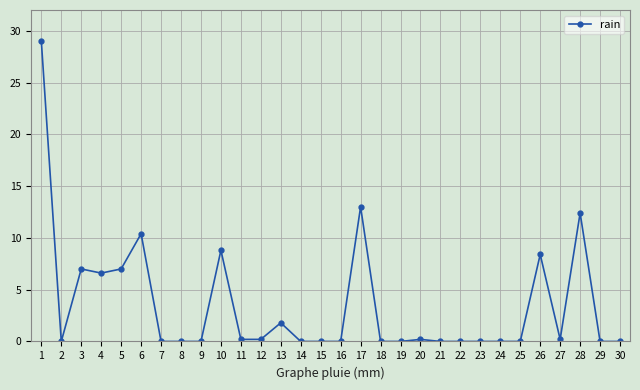

How many data points does each series have?

30